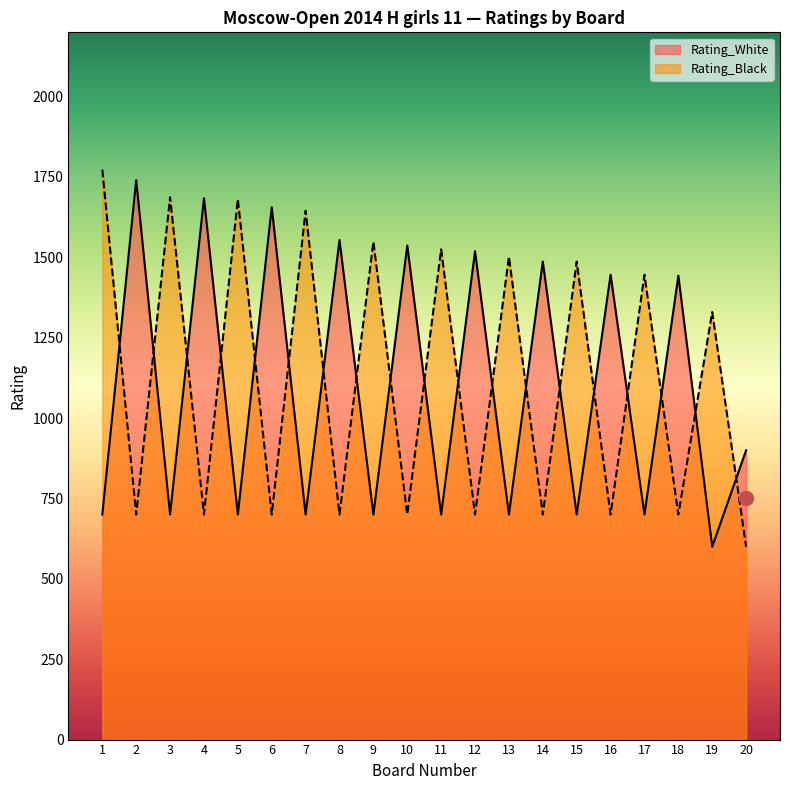

Is it true that Rating_Black equals 572 at 11?

False